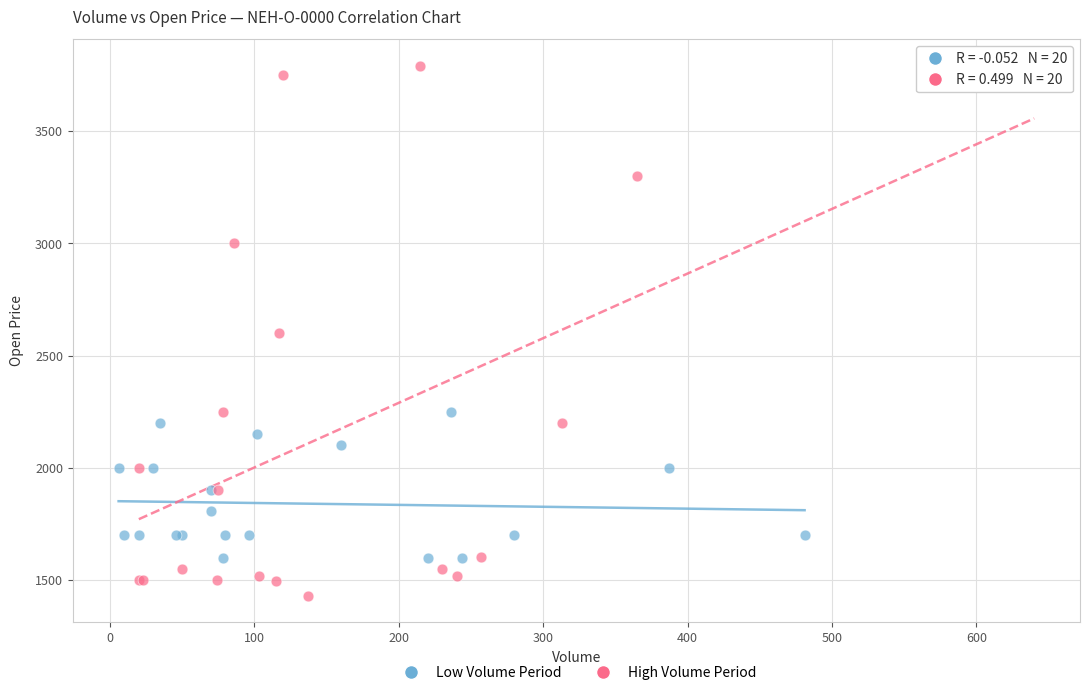

Which series reaches the minimum Y coordinate?

High Volume Period